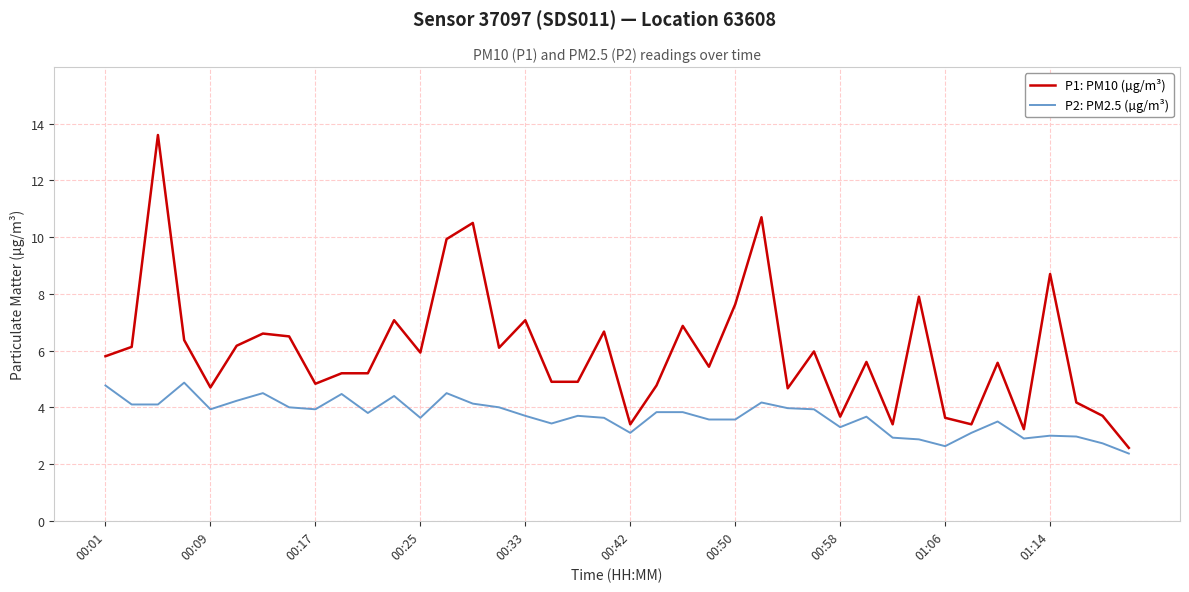

List the series in order of their peak value, lowest first.

P2: PM2.5 (µg/m³), P1: PM10 (µg/m³)